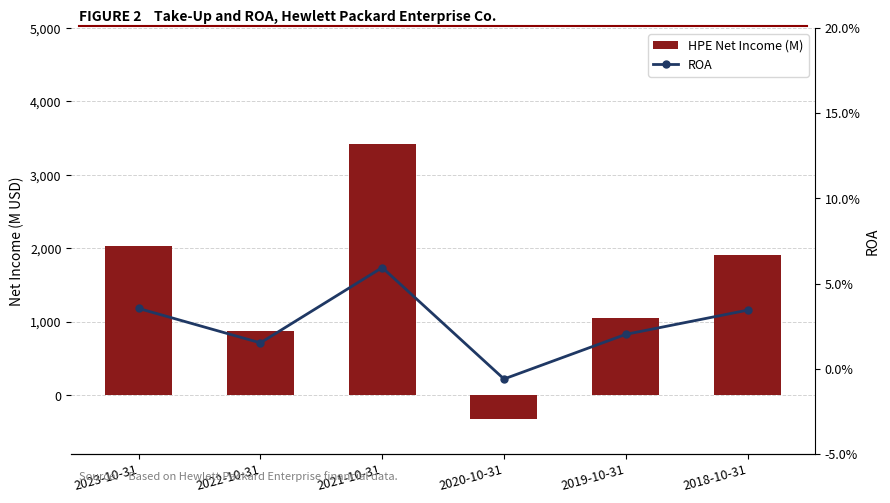

The value of HPE Net Income (M) at 2018-10-31 is 3280.4. True or false?

False